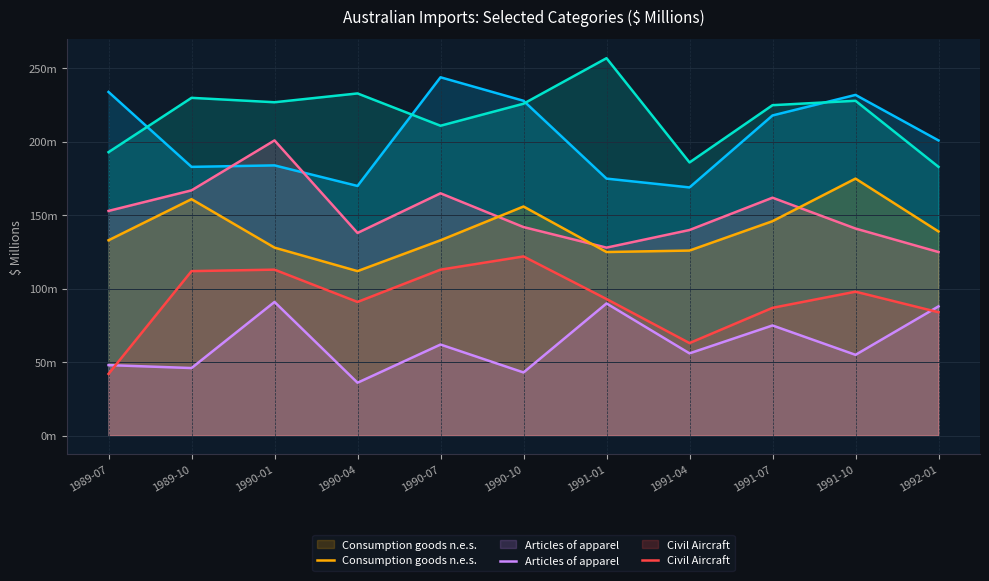

Is the value of Civil Aircraft at 1990-07 greater than the value of Consumption goods n.e.s. at 1990-01?

No